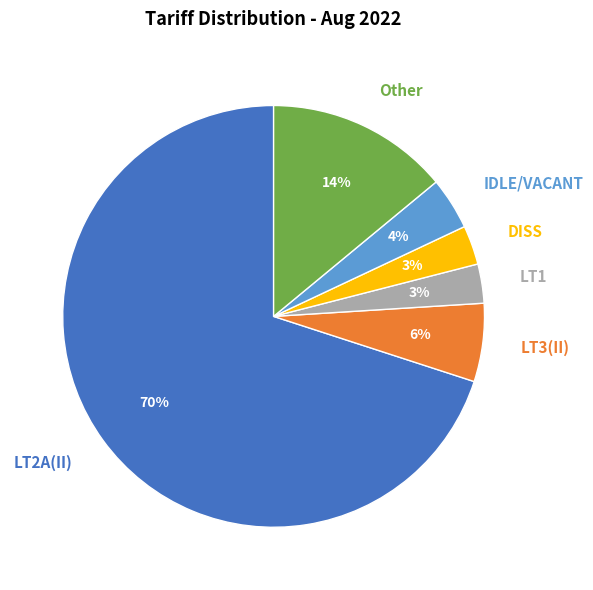

True or false: LT2A(II) accounts for 70% of the total.

True